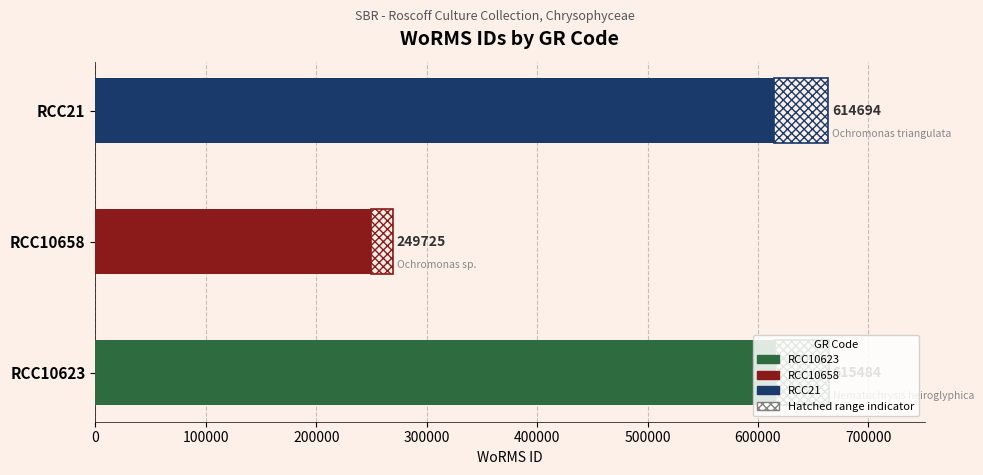

Does the chart contain stacked bars?

No